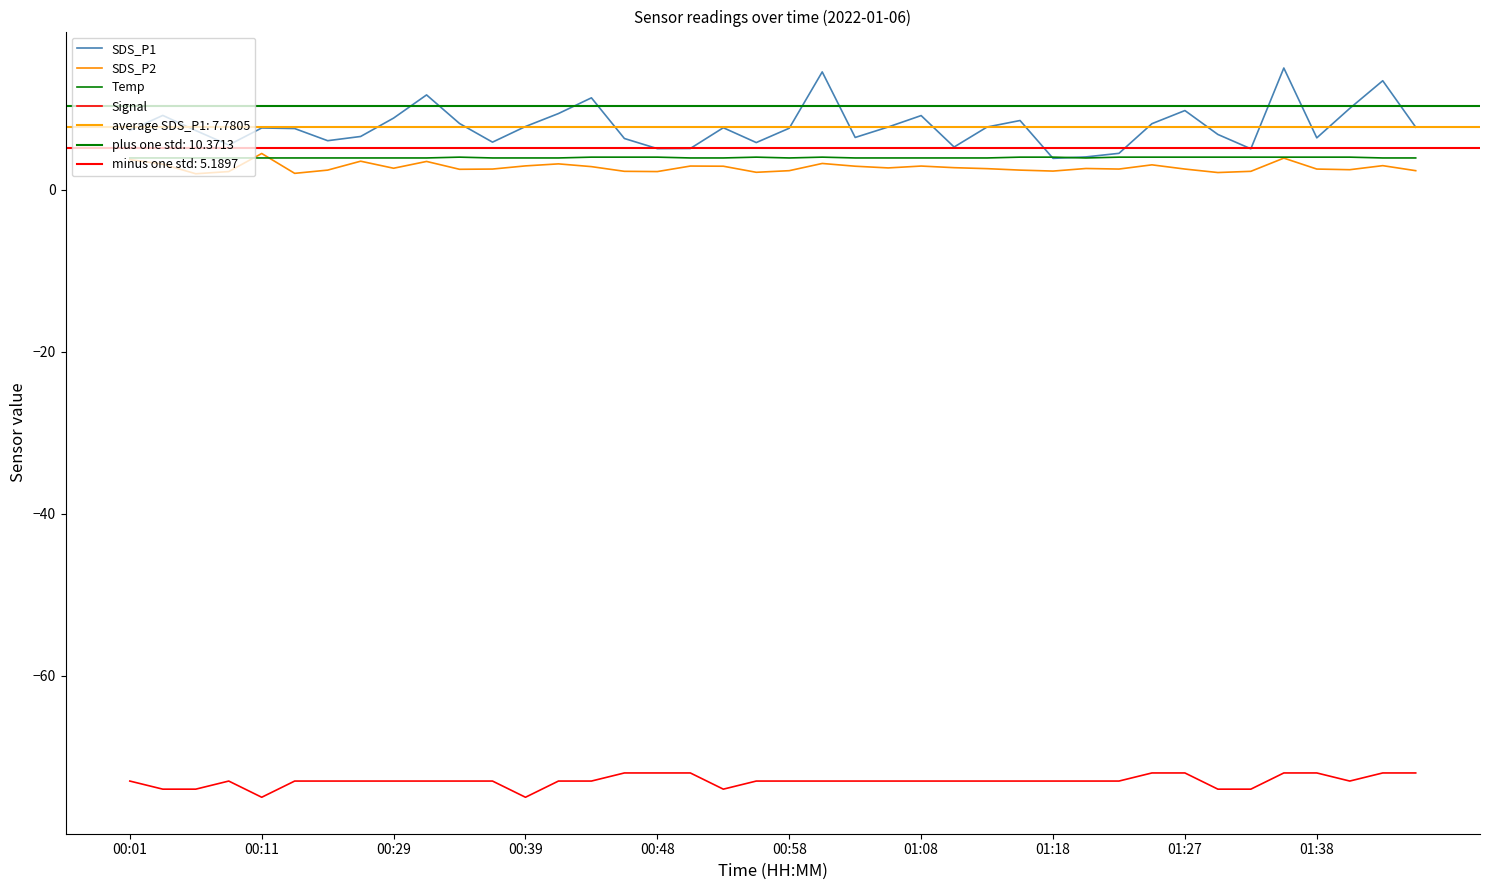

What is the lowest value of the Temp series?

3.9